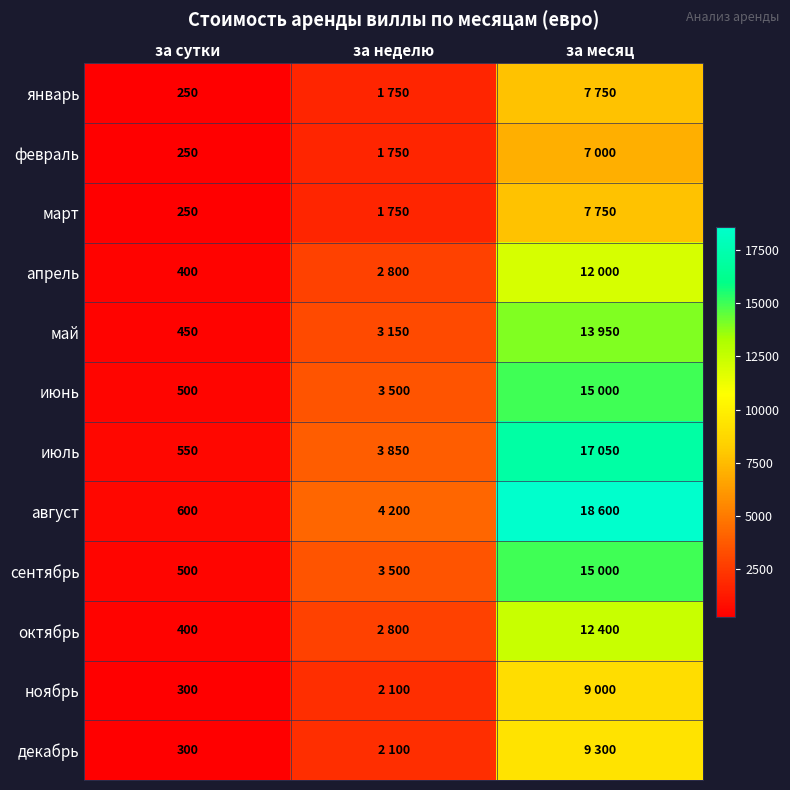

At which category is the sum across all series the highest?

за месяц